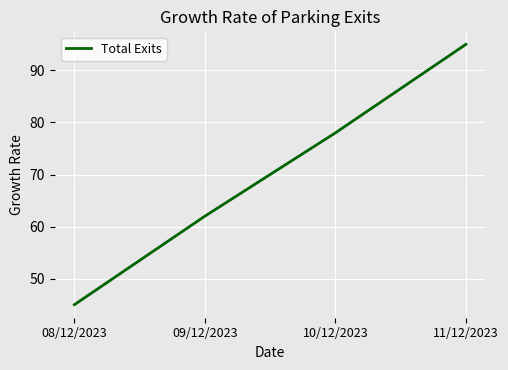

True or false: the data shows 168 at 11/12/2023.

False